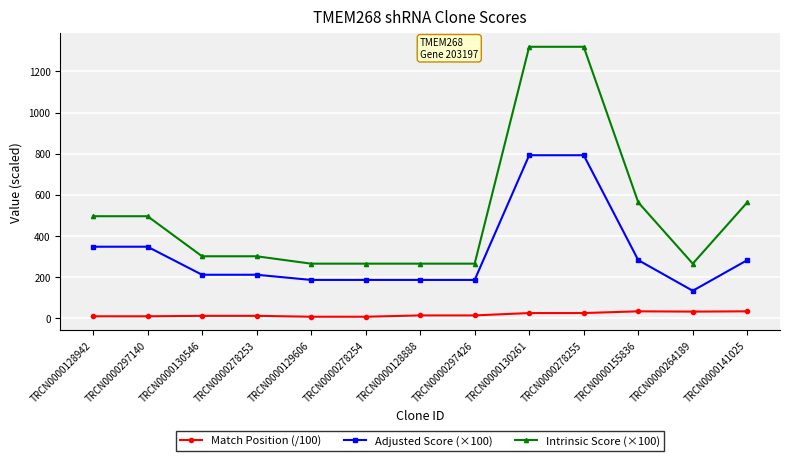

True or false: Match Position (/100) and Adjusted Score (×100) cross at least once.

False